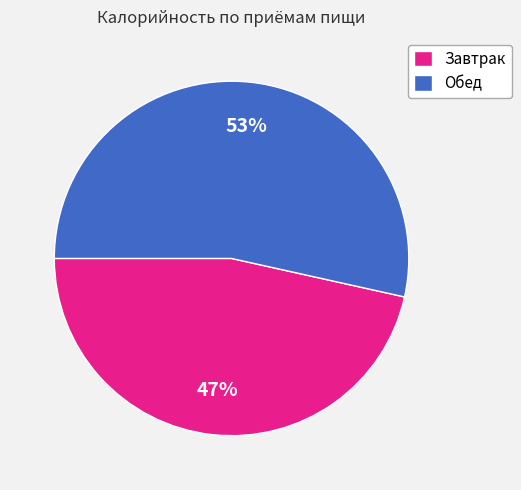

To the nearest percent, what is the combined percentage of Завтрак and Обед?

100%